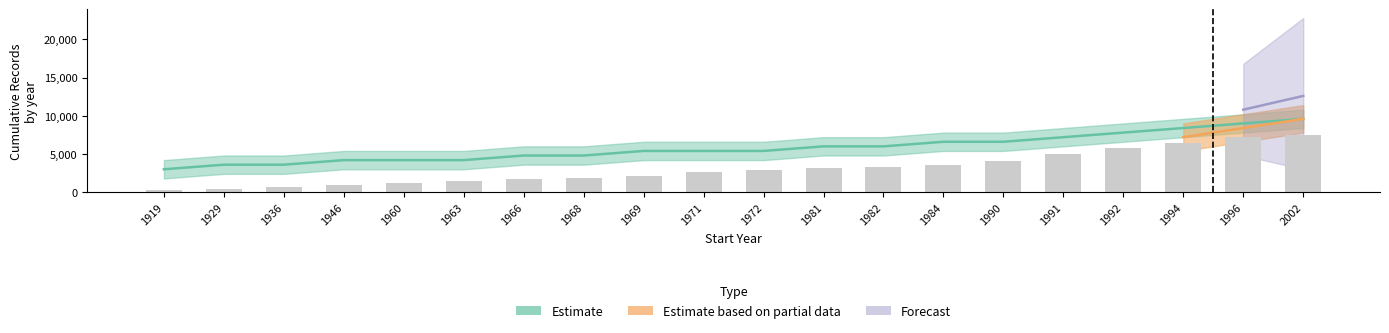

Which label corresponds to the smallest value in the chart?

1919